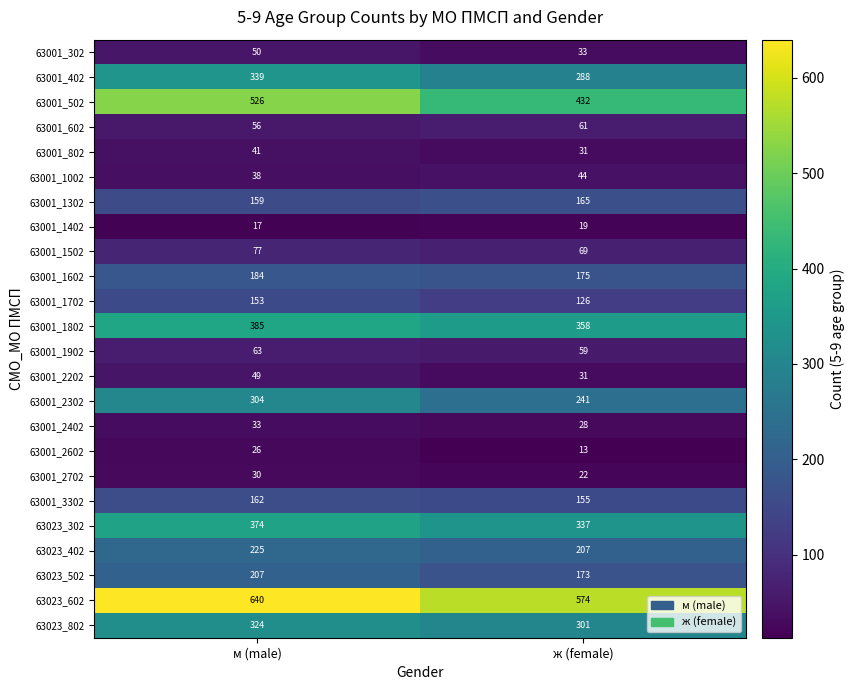

List the series in order of their peak value, highest first.

63023_602, 63001_502, 63001_1802, 63023_302, 63001_402, 63023_802, 63001_2302, 63023_402, 63023_502, 63001_1602, 63001_1302, 63001_3302, 63001_1702, 63001_1502, 63001_1902, 63001_602, 63001_302, 63001_2202, 63001_1002, 63001_802, 63001_2402, 63001_2702, 63001_2602, 63001_1402